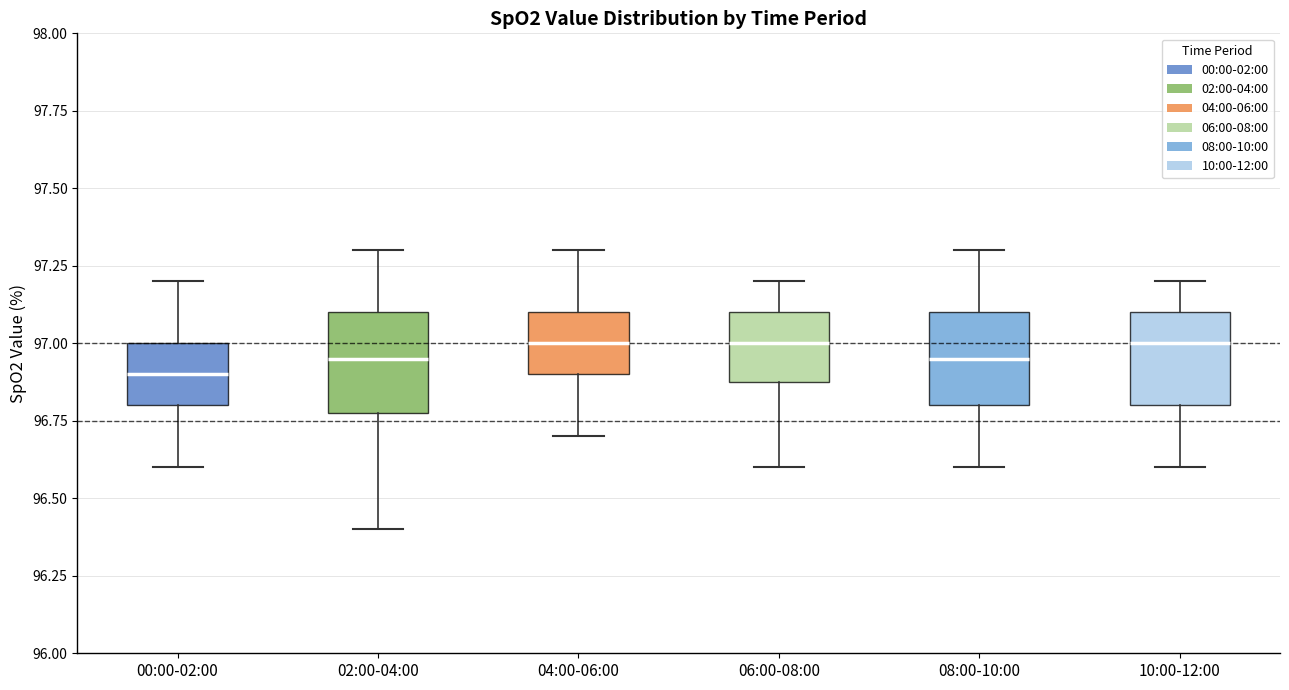

Reading left to right, transcribe this box plot: for each box, give where its median line is, the range the box spans, and where its two whiskers end, as read against the y-axis. The values are not printed on the chart, so give them approximately, as read against the axis.

00:00-02:00: median 96.90, box 96.80 to 97.00, whiskers 96.60 to 97.20
02:00-04:00: median 96.95, box 96.80 to 97.10, whiskers 96.40 to 97.30
04:00-06:00: median 97.00, box 96.90 to 97.10, whiskers 96.70 to 97.30
06:00-08:00: median 97.00, box 96.90 to 97.10, whiskers 96.60 to 97.20
08:00-10:00: median 96.95, box 96.80 to 97.10, whiskers 96.60 to 97.30
10:00-12:00: median 97.00, box 96.80 to 97.10, whiskers 96.60 to 97.20